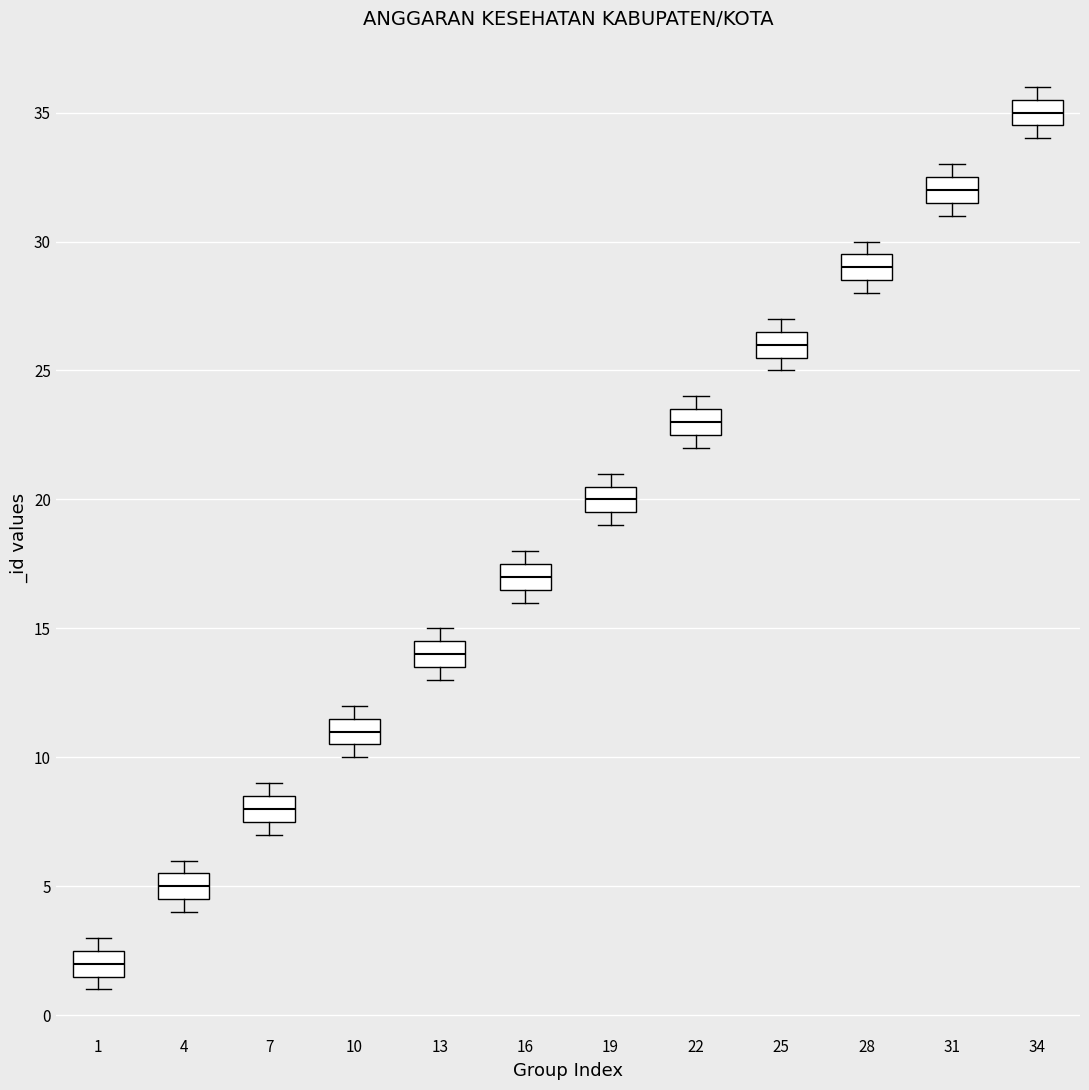

Reading left to right, read every box against the y-axis: the position of its median line, the range the box covers, and the ends of its whiskers. The values are not printed on the chart, so give them approximately, as read against the axis.

1: median 2.0, box 1.5 to 2.5, whiskers 1.0 to 3.0
4: median 5.0, box 4.5 to 5.5, whiskers 4.0 to 6.0
7: median 8.0, box 7.5 to 8.5, whiskers 7.0 to 9.0
10: median 11.0, box 10.5 to 11.5, whiskers 10.0 to 12.0
13: median 14.0, box 13.5 to 14.5, whiskers 13.0 to 15.0
16: median 17.0, box 16.5 to 17.5, whiskers 16.0 to 18.0
19: median 20.0, box 19.5 to 20.5, whiskers 19.0 to 21.0
22: median 23.0, box 22.5 to 23.5, whiskers 22.0 to 24.0
25: median 26.0, box 25.5 to 26.5, whiskers 25.0 to 27.0
28: median 29.0, box 28.5 to 29.5, whiskers 28.0 to 30.0
31: median 32.0, box 31.5 to 32.5, whiskers 31.0 to 33.0
34: median 35.0, box 34.5 to 35.5, whiskers 34.0 to 36.0